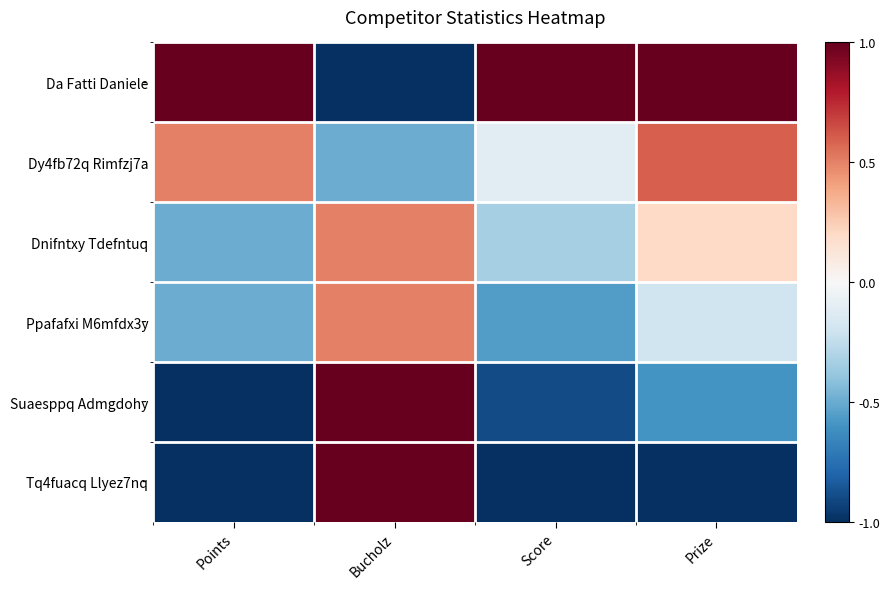

Which series changed the most between Score and Prize?

Dy4fb72q Rimfzj7a